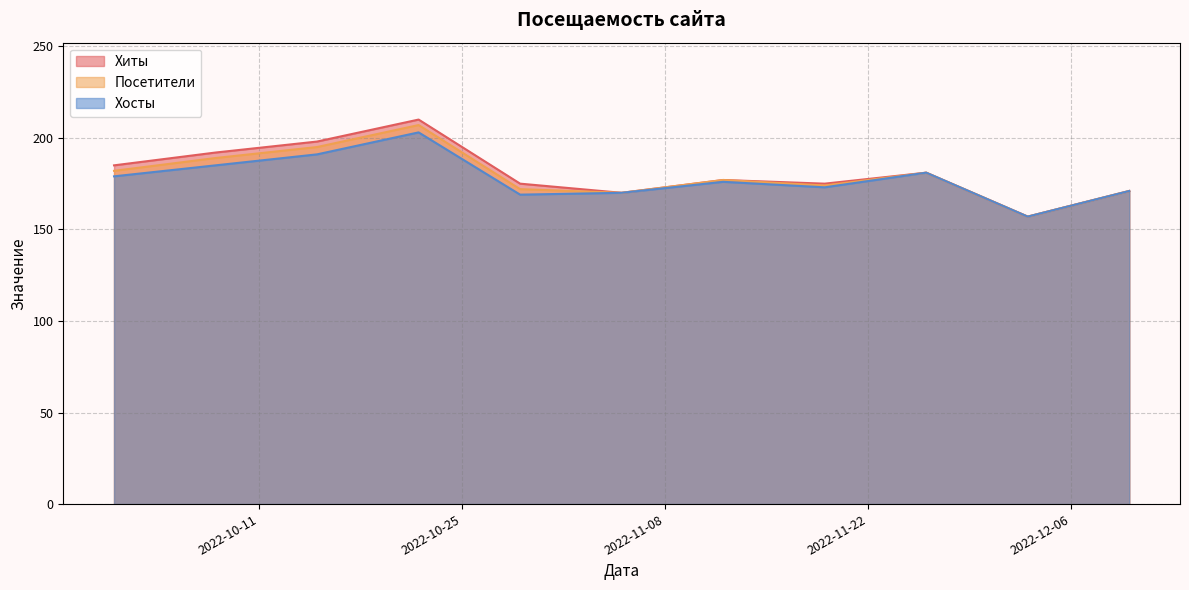

What is the difference between the maximum and second lowest values in the Хосты series?

34